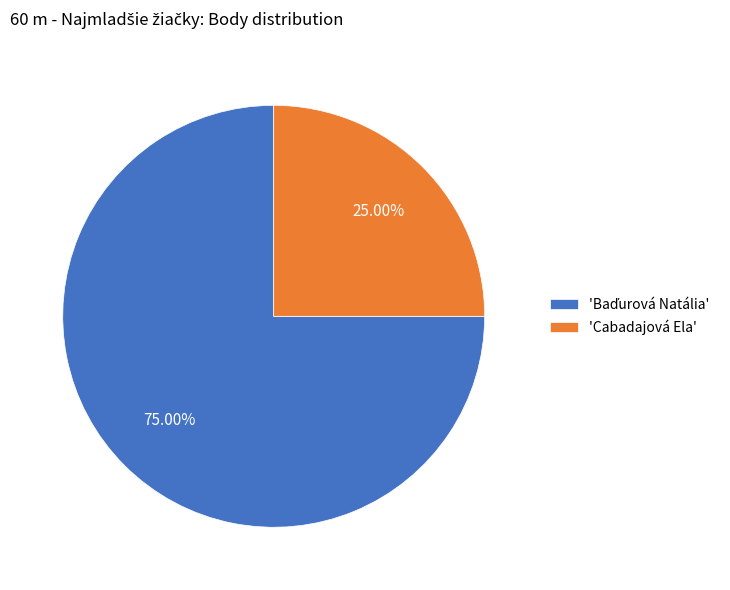

Does any single category account for the majority?

Yes